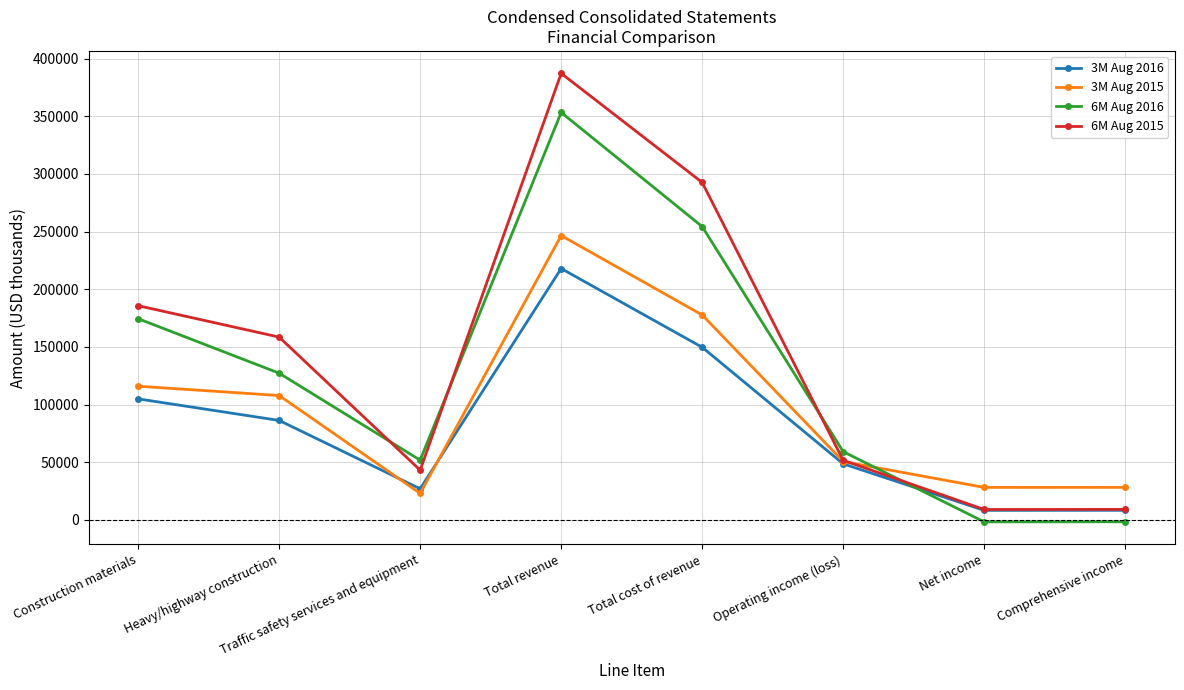

What are all the series names shown in the legend?

3M Aug 2016, 3M Aug 2015, 6M Aug 2016, 6M Aug 2015